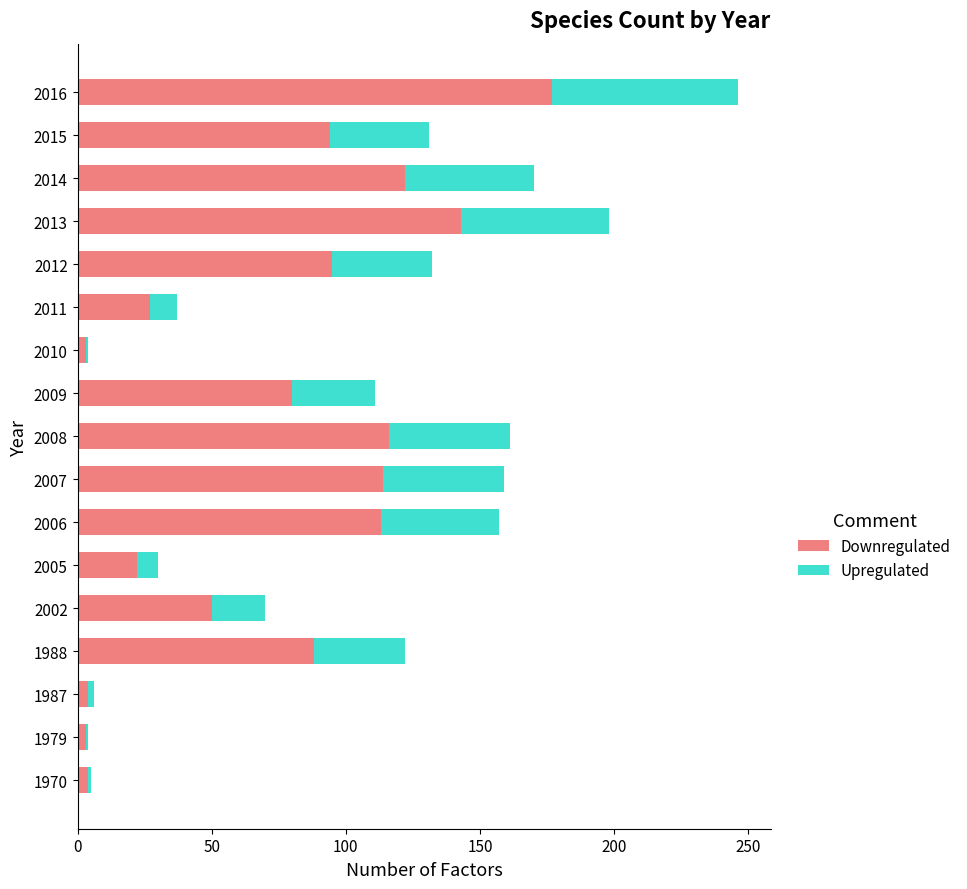

What is the difference between the second highest and minimum values in the Downregulated series?

140